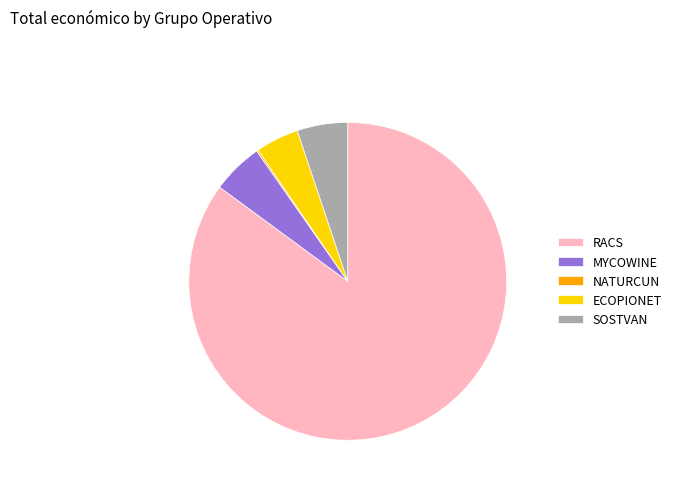

Which category accounts for the majority?

RACS